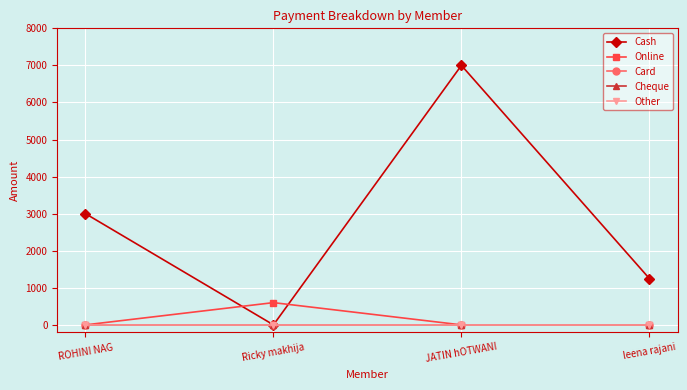

Does the chart have visible grid lines?

Yes